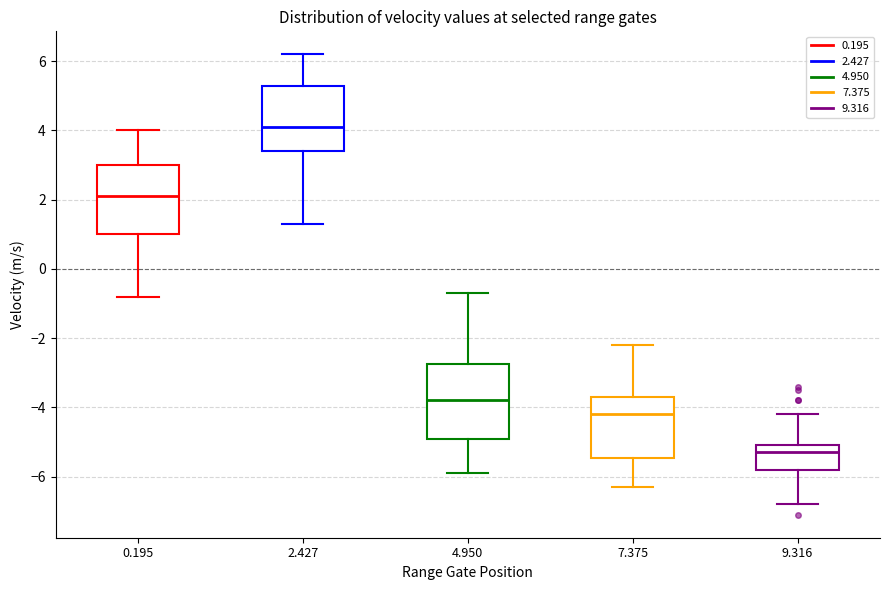

Reading left to right, read every box against the y-axis: the position of its median line, the range the box covers, and the ends of its whiskers. The values are not printed on the chart, so give them approximately, as read against the axis.

0.195: median 2.2, box 1.0 to 3.0, whiskers -0.8 to 4.0
2.427: median 4.2, box 3.4 to 5.4, whiskers 1.4 to 6.2
4.950: median -3.8, box -4.8 to -2.8, whiskers -5.8 to -0.6
7.375: median -4.2, box -5.4 to -3.6, whiskers -6.2 to -2.2
9.316: median -5.2, box -5.8 to -5.0, whiskers -6.8 to -4.2